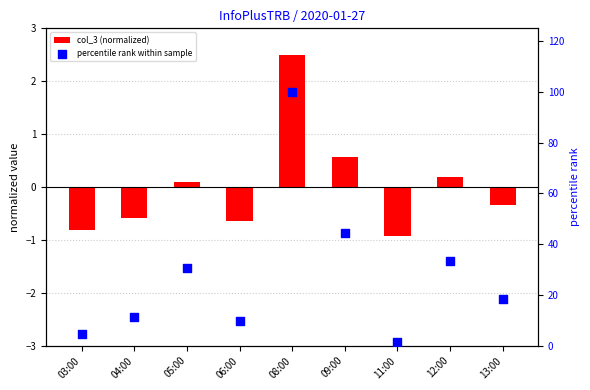

Is the value of percentile rank within sample at 06:00 greater than the value of col_3 (normalized) at 05:00?

Yes